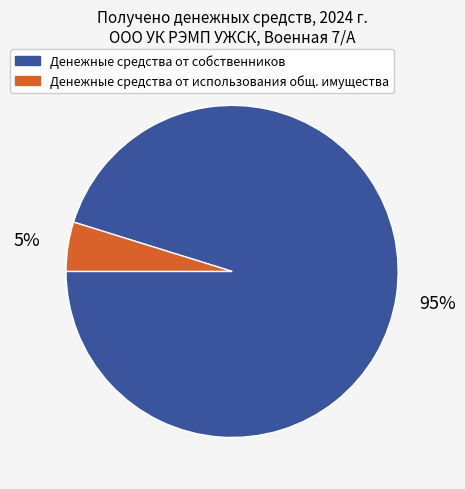

To the nearest percent, what is the average slice percentage?

50%